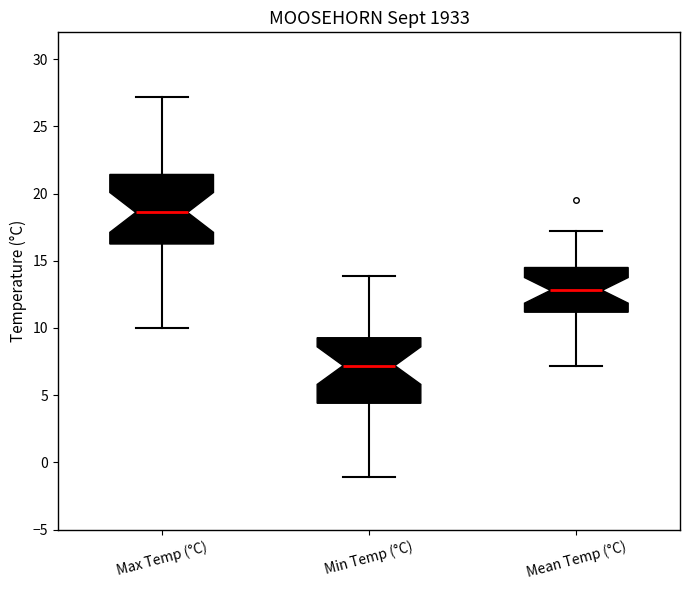

Reading left to right, transcribe this box plot: for each box, give where its median line is, the range the box spans, and where its two whiskers end, as read against the y-axis. The values are not printed on the chart, so give them approximately, as read against the axis.

Max Temp (°C): median 18.5, box 16.5 to 21.5, whiskers 10.0 to 27.0
Min Temp (°C): median 7.0, box 4.5 to 9.5, whiskers -1.0 to 14.0
Mean Temp (°C): median 13.0, box 11.0 to 14.5, whiskers 7.0 to 17.0